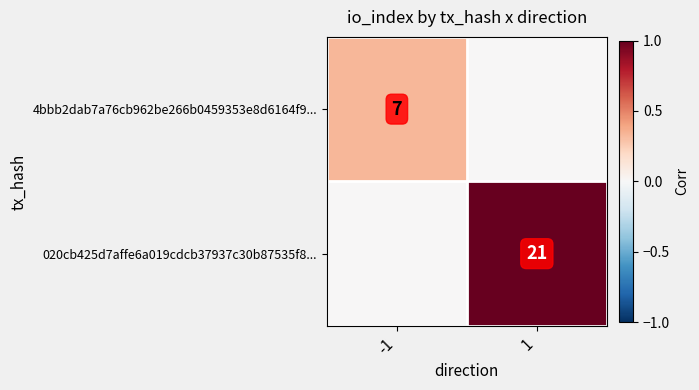

Is the value of 4bbb2dab7a76cb962be266b0459353e8d6164f9... at -1 greater than the value of 020cb425d7affe6a019cdcb37937c30b87535f8... at 1?

No